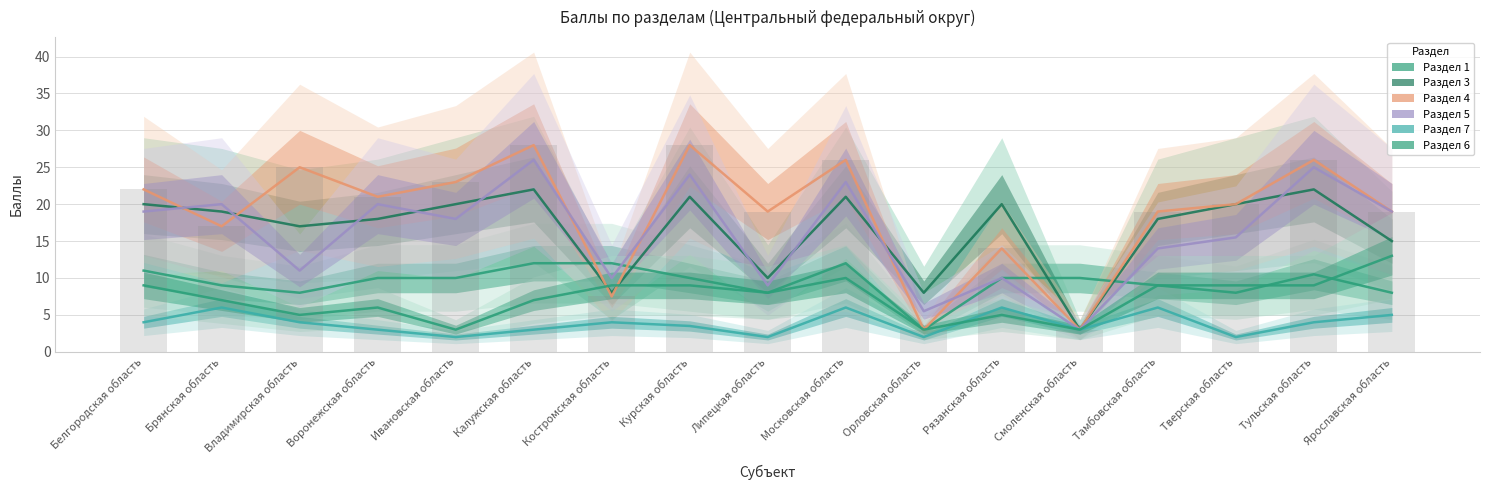

At which label does Раздел 5 reach its minimum?

Смоленская область